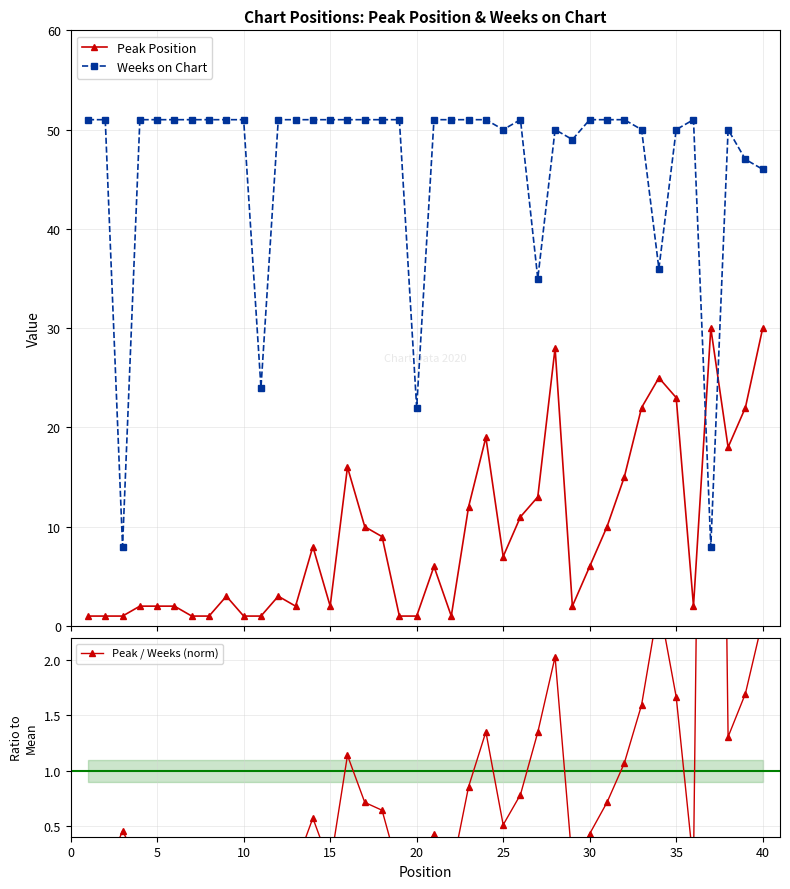

What is the minimum value for Peak Position?

1